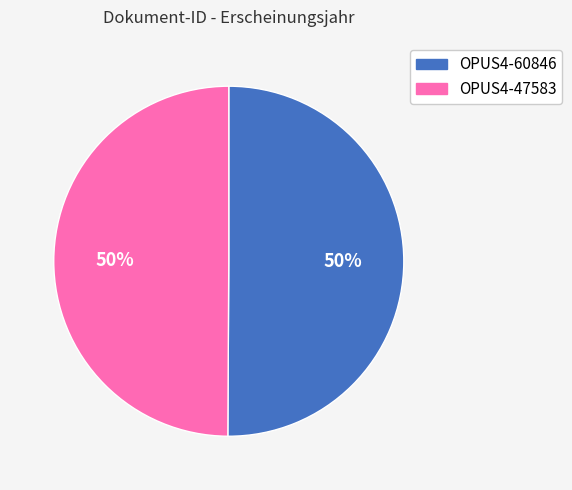

Do OPUS4-60846 and OPUS4-47583 together represent more than half of the pie?

Yes